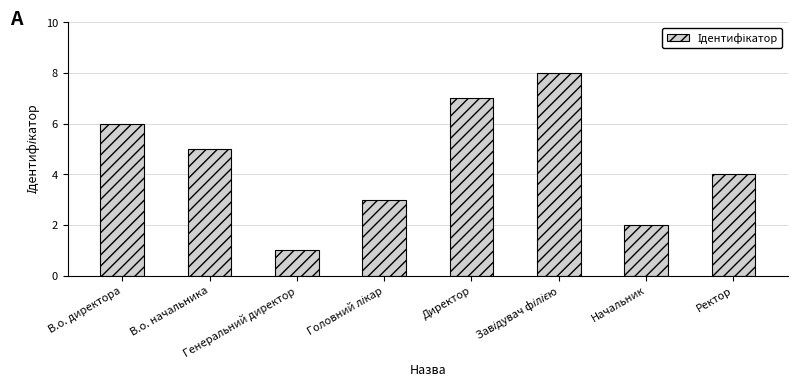

What is the maximum value shown in the chart?

8